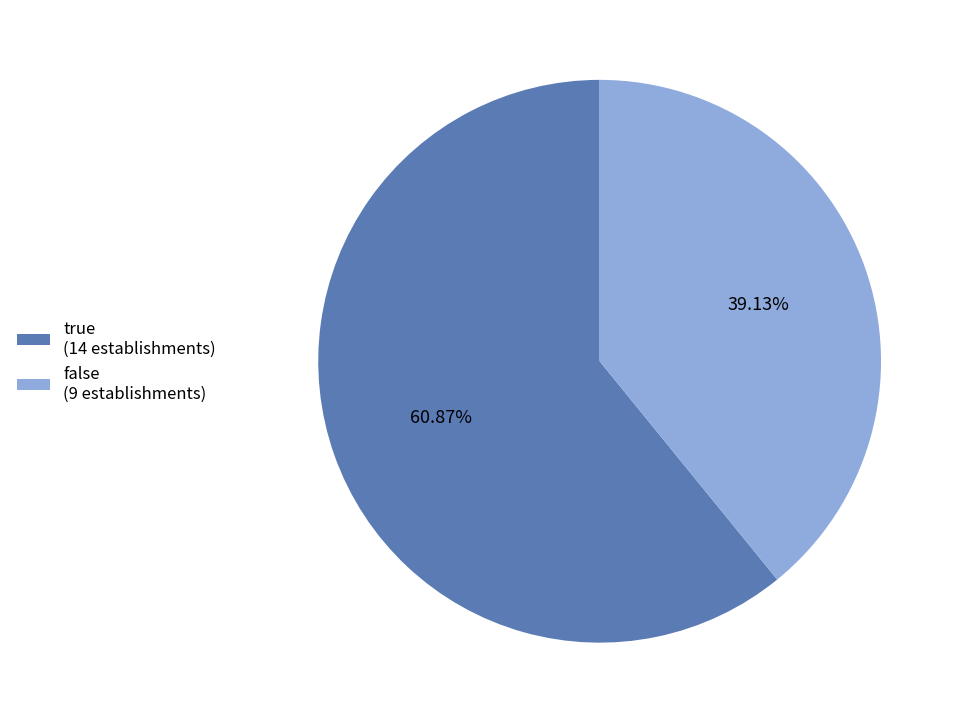

To the nearest percent, what is the difference between the largest and smallest slice percentages?

22%